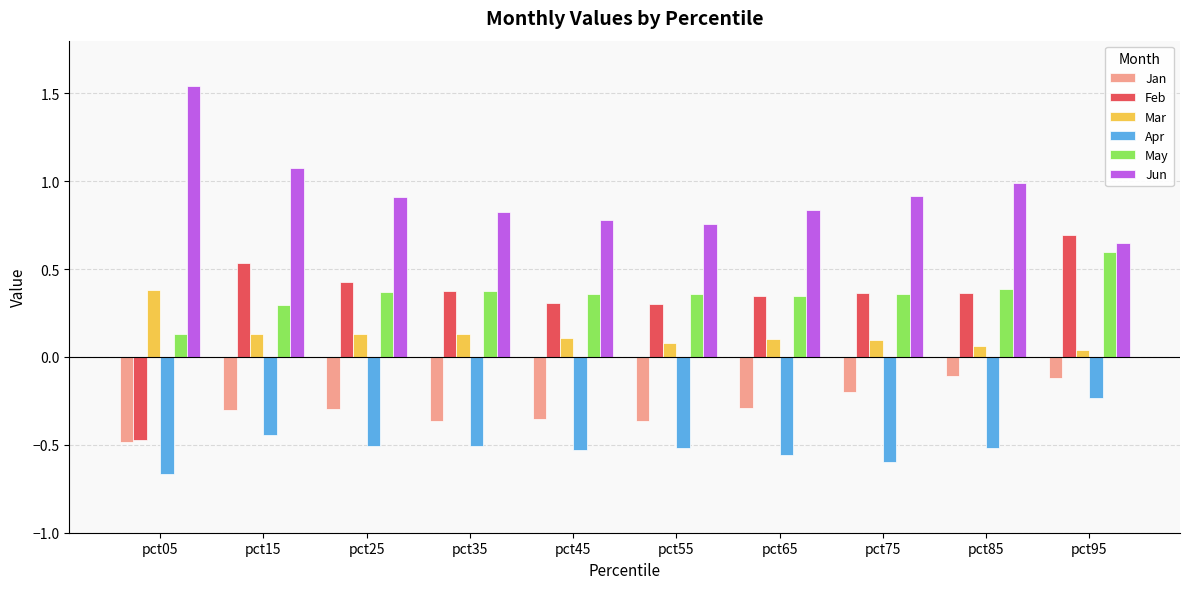

Which category has the highest value across all series?

pct05